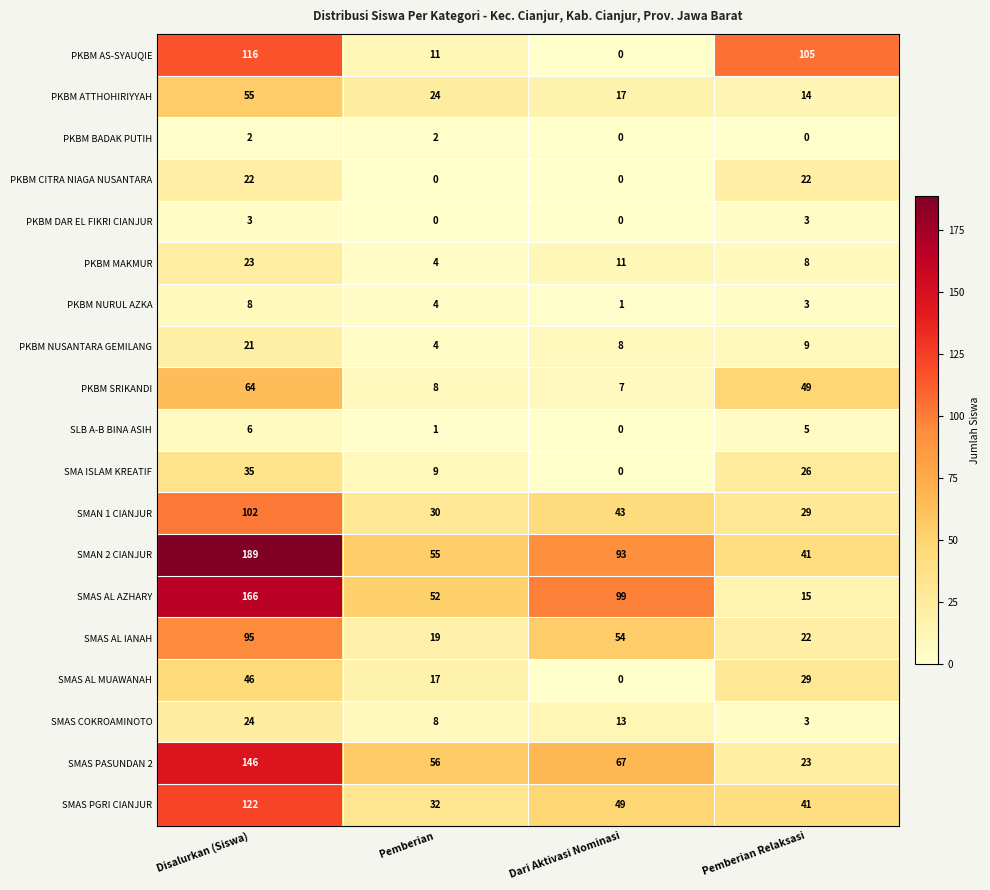

Where does the SLB A-B BINA ASIH series first go above 5?

Disalurkan (Siswa)